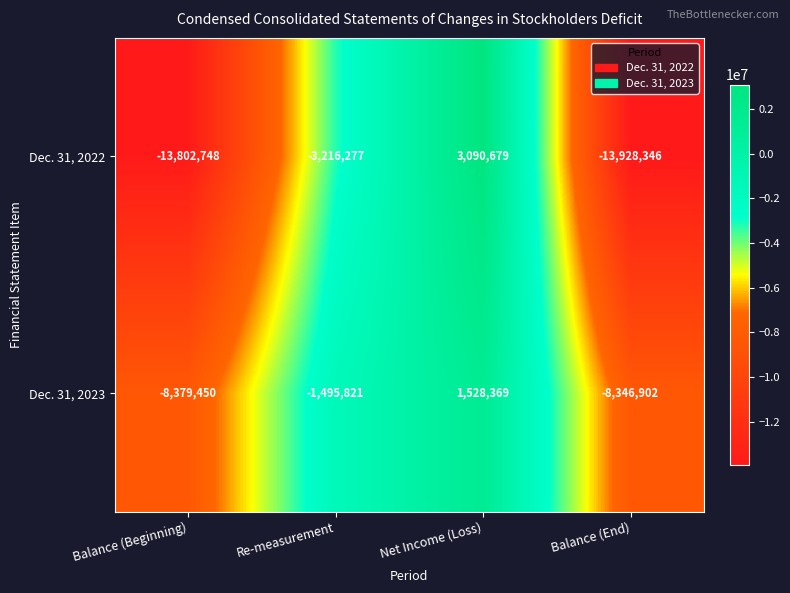

Rank the series by their maximum value, from highest to lowest.

Dec. 31, 2022, Dec. 31, 2023